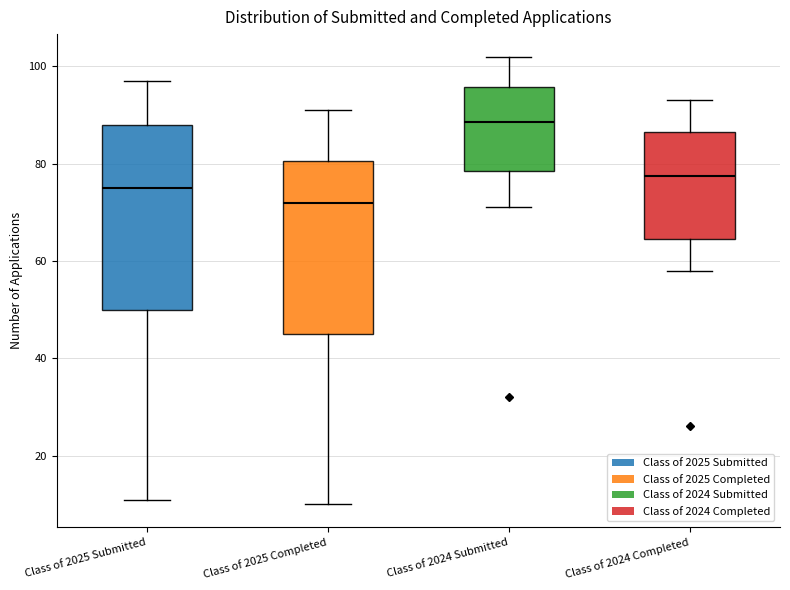

Reading left to right, read every box against the y-axis: the position of its median line, the range the box covers, and the ends of its whiskers. The values are not printed on the chart, so give them approximately, as read against the axis.

Class of 2025 Submitted: median 76, box 50 to 88, whiskers 12 to 98
Class of 2025 Completed: median 72, box 46 to 80, whiskers 10 to 92
Class of 2024 Submitted: median 88, box 78 to 96, whiskers 72 to 102
Class of 2024 Completed: median 78, box 64 to 86, whiskers 58 to 94